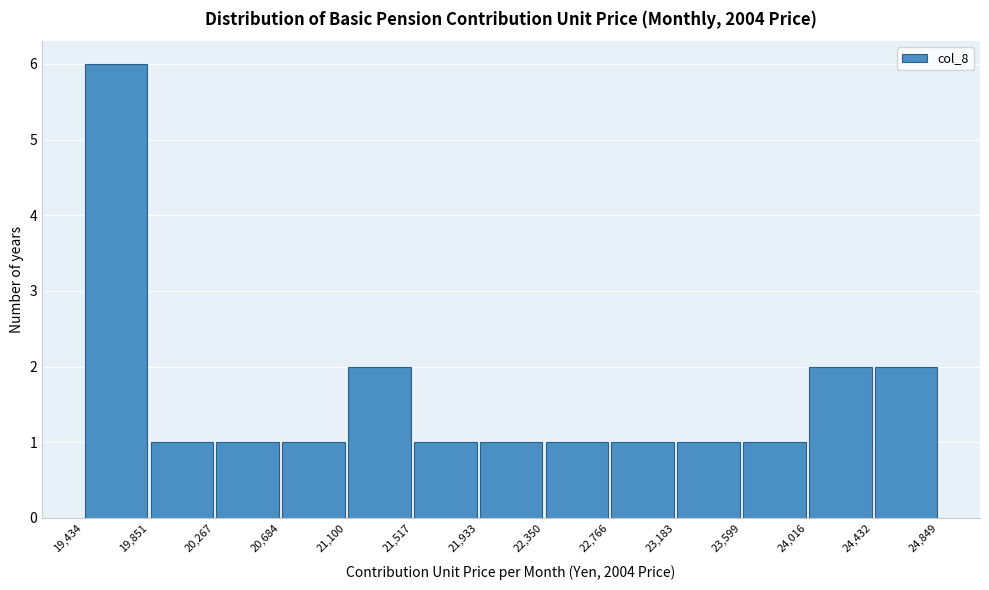

What is the height of the bar covering 20,267 to 20,684 on the x-axis? The values are not printed on the chart, so give them approximately, as read against the axis.

1